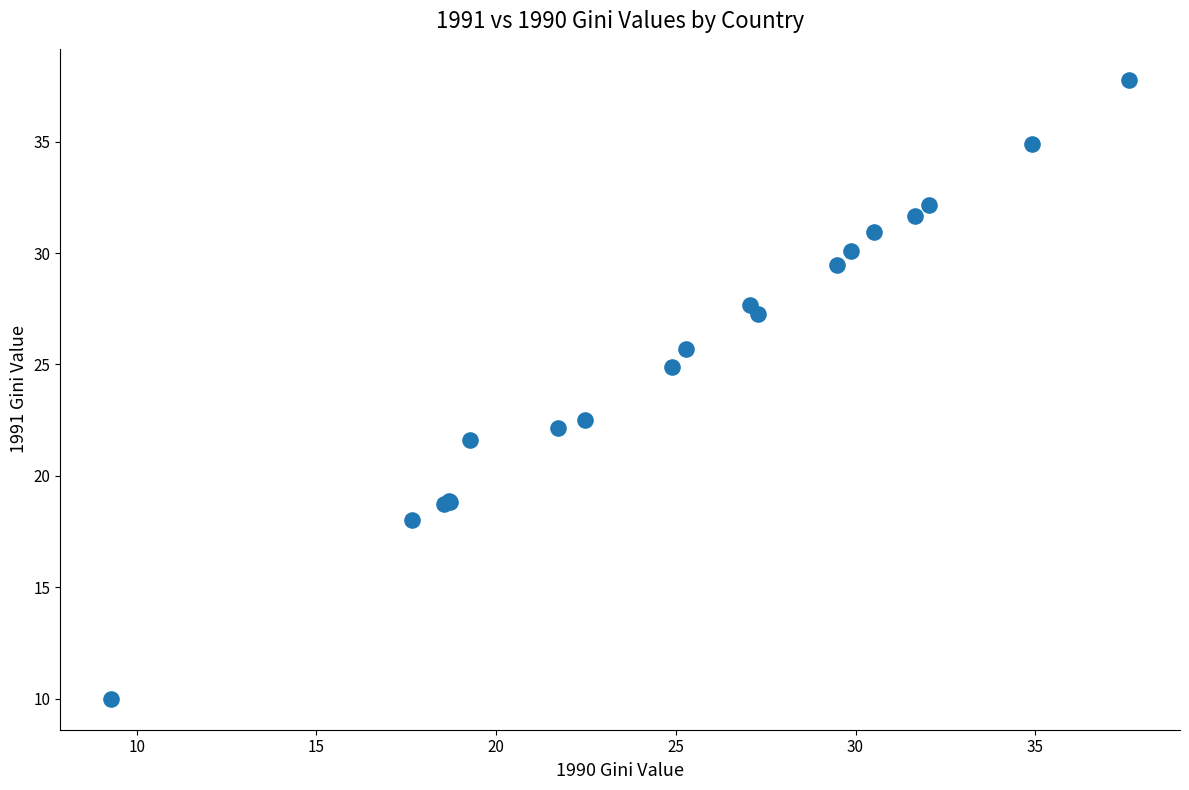

What Y value in the scatter plot is closest to 23?

22.5